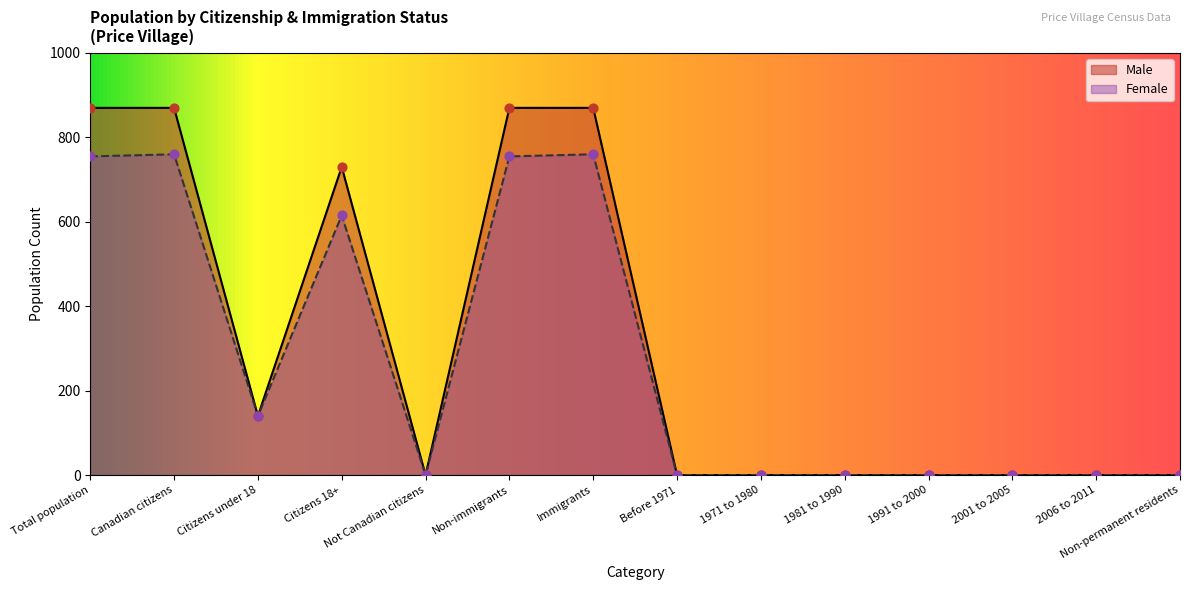

Which series has the largest total across all categories?

Male